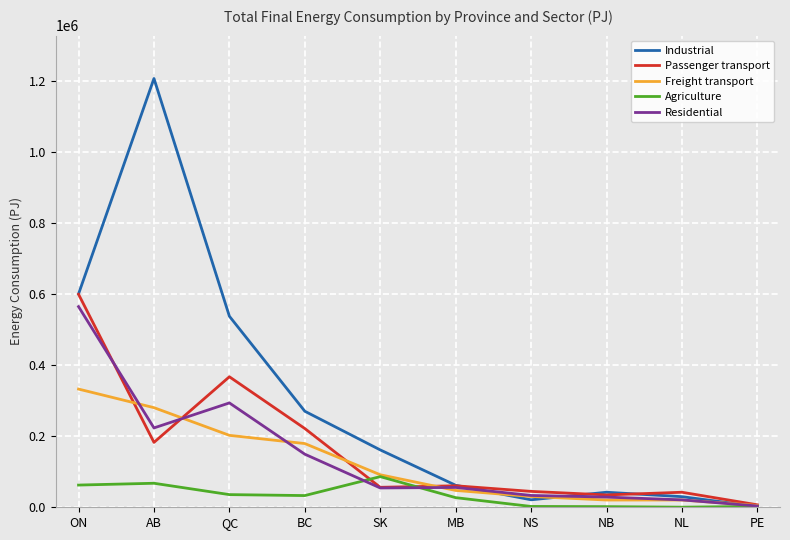

Does the chart display data point markers on the line(s)?

No